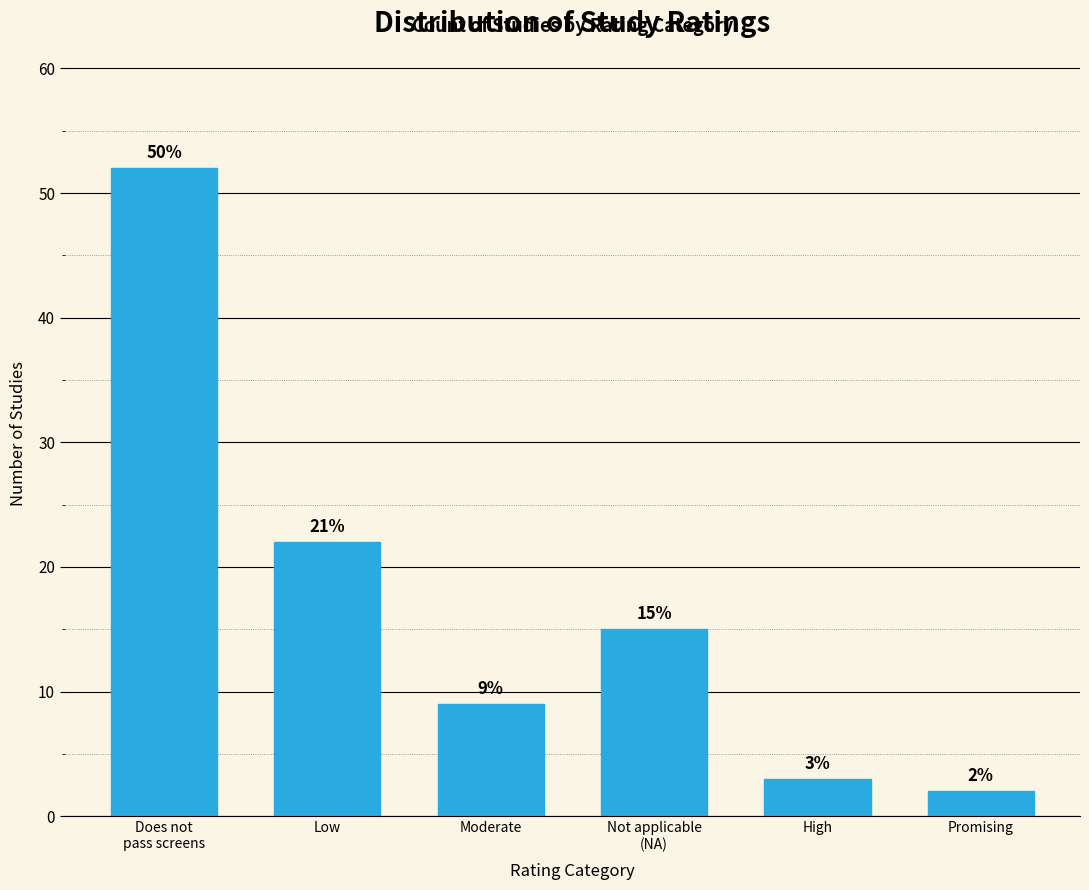

Reading left to right, extract all data points from this chart.

52	22	9	15	3	2